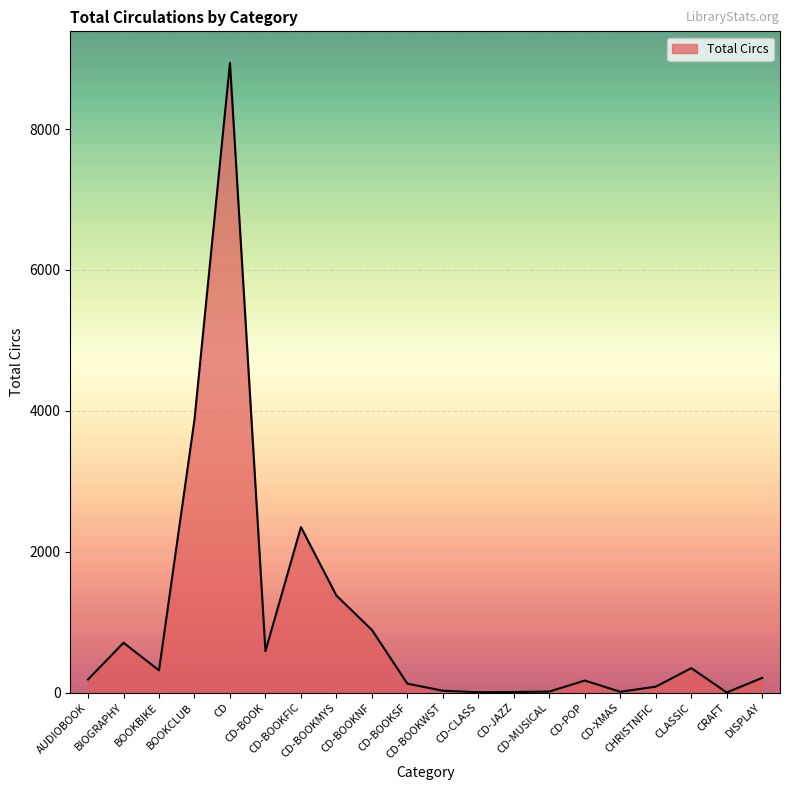

What is the change in value from CD-BOOKFIC to DISPLAY?

-2140